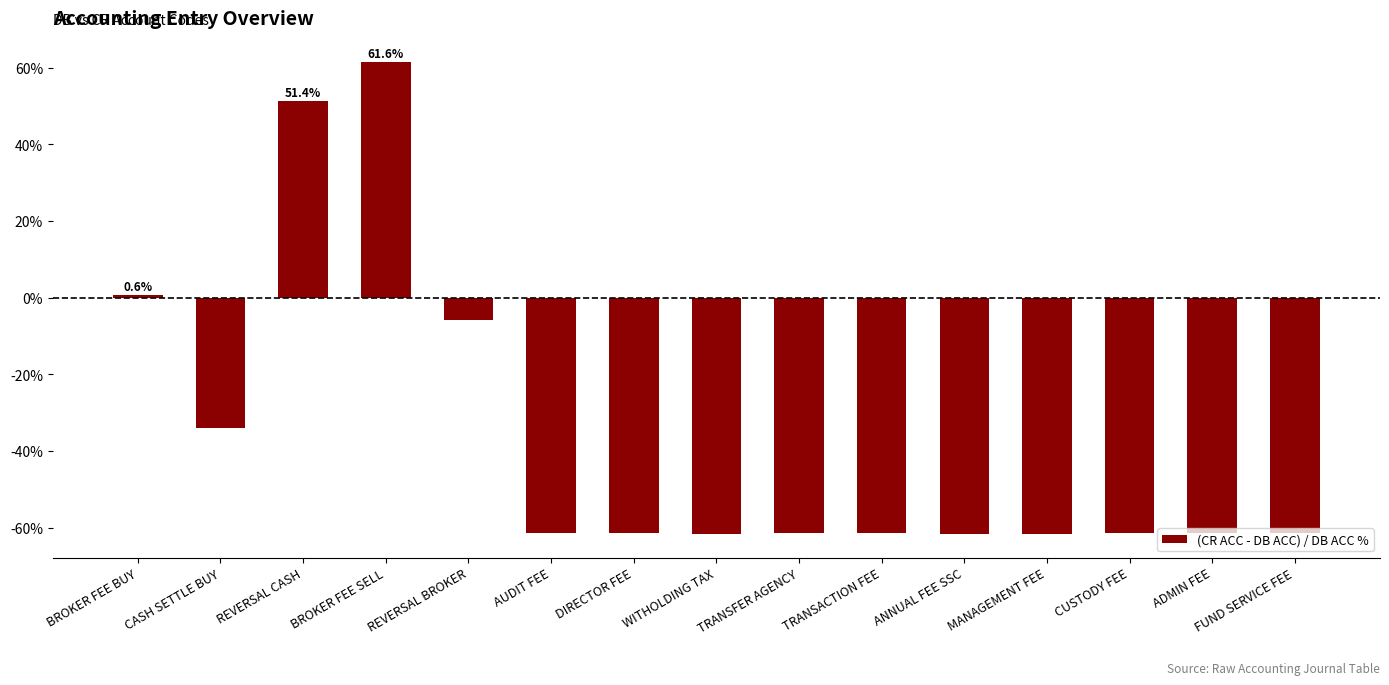

How many data points are above -61?

5